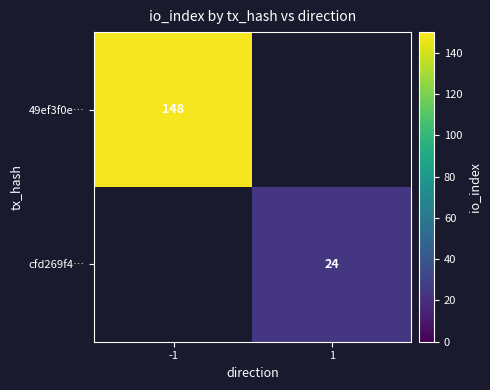

The cfd269f4… series shows 6 at 1. True or false?

False